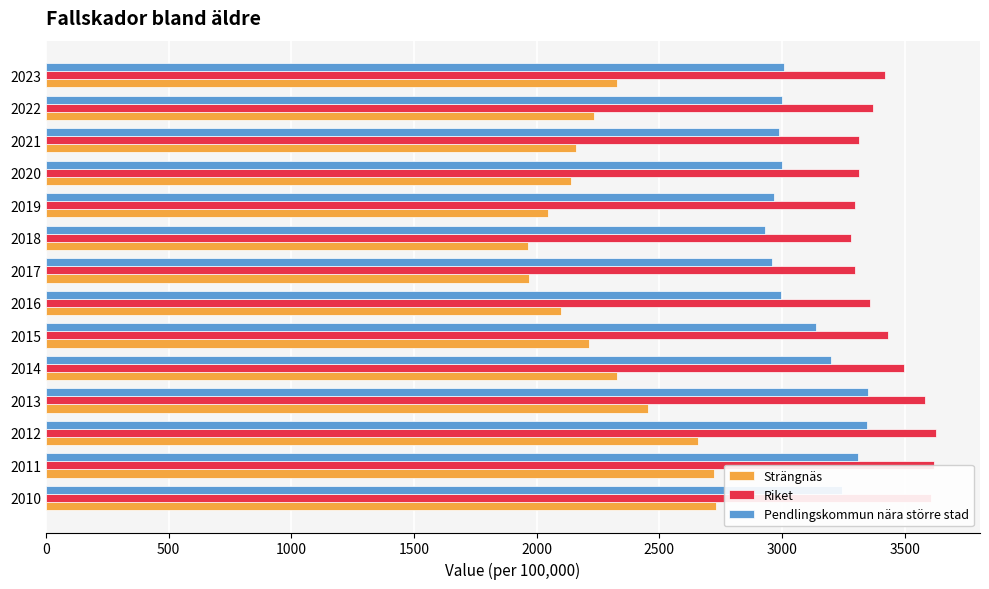

Is the value of Pendlingskommun nära större stad at 2021 greater than the value of Riket at 2022?

No